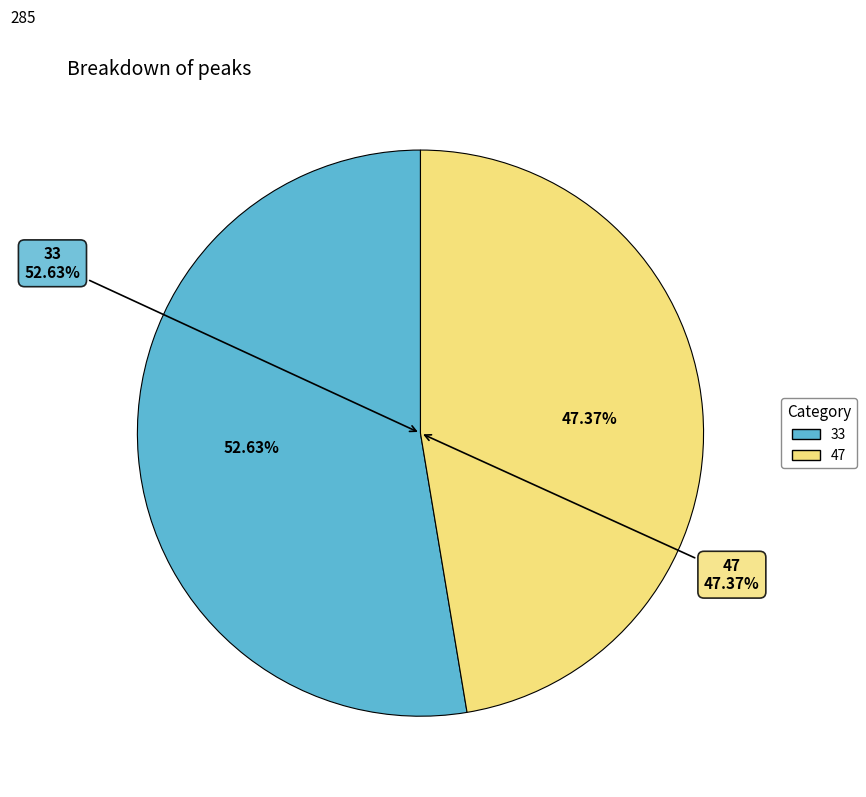

What portion of the pie excludes 33?

47.4%